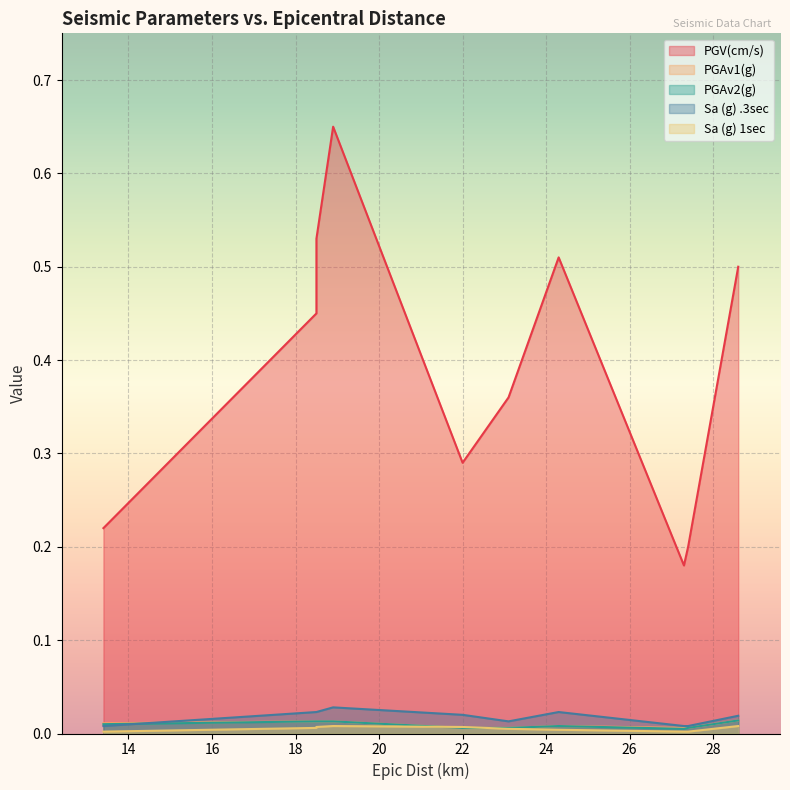

Does the chart display data point markers on the line(s)?

No